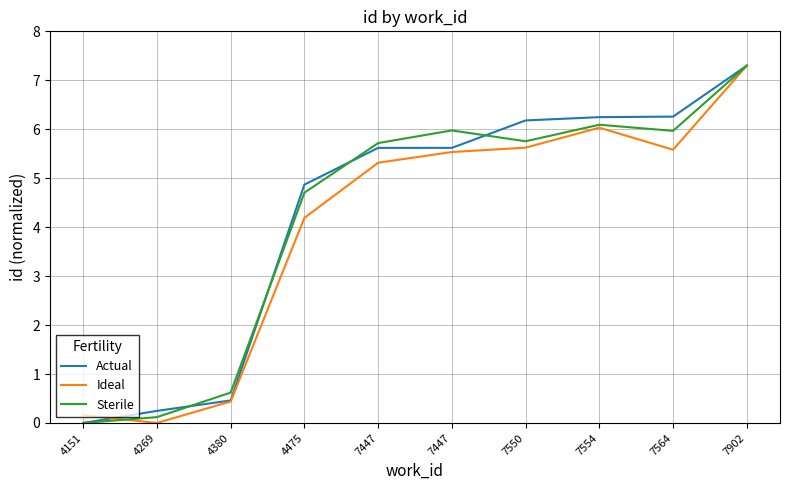

Reading left to right, what are all the values shown in this chart?

Actual: 4151=0.0	4269=0.2	4380=0.5	4475=4.9	7447=5.6	7447=5.6	7550=6.2	7554=6.2	7564=6.3	7902=7.3
Ideal: 4151=0.2	4269=0.0	4380=0.4	4475=4.2	7447=5.3	7447=5.5	7550=5.6	7554=6.0	7564=5.6	7902=7.3
Sterile: 4151=0.0	4269=0.1	4380=0.6	4475=4.7	7447=5.7	7447=6.0	7550=5.8	7554=6.1	7564=6.0	7902=7.3